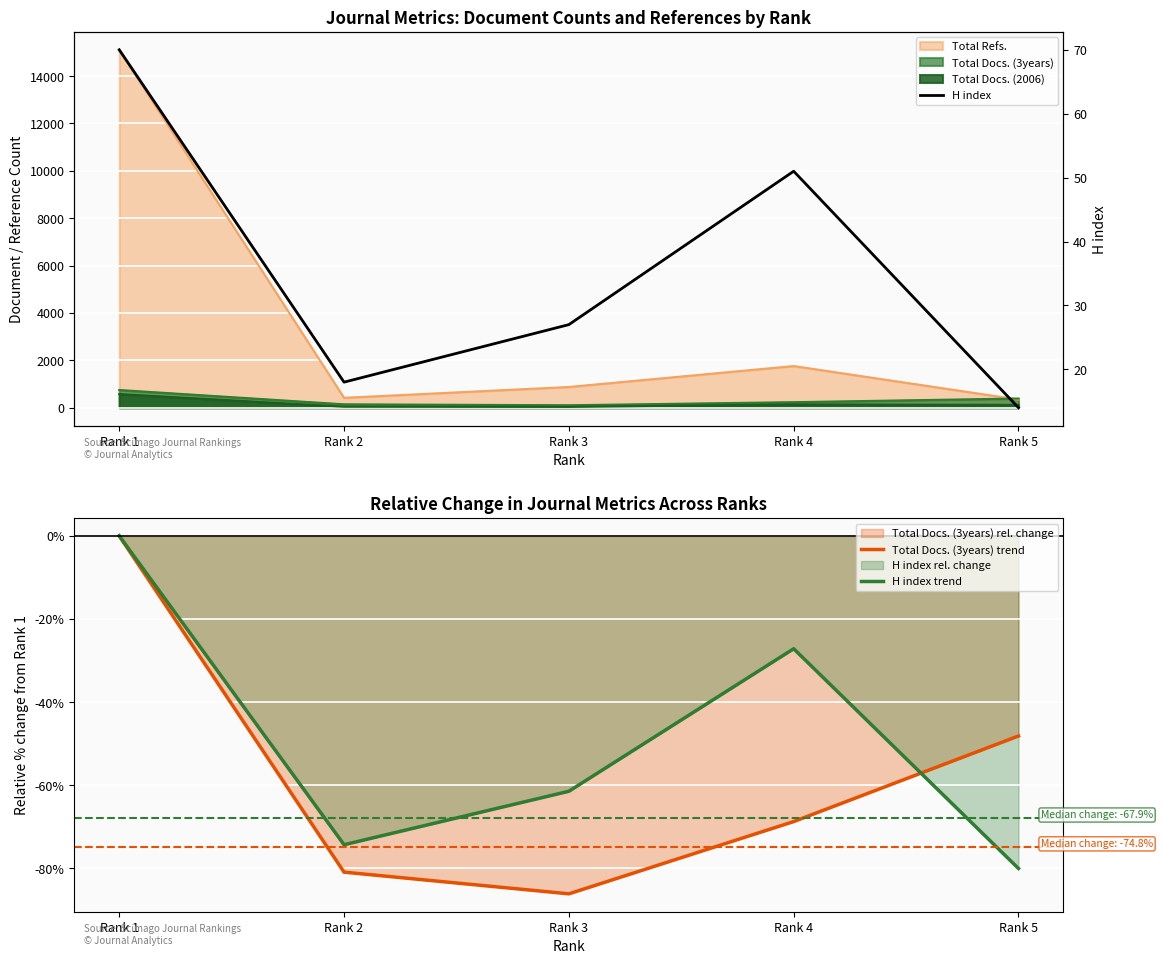

How many negative values does the Total Docs. (3years) trend series have?

4